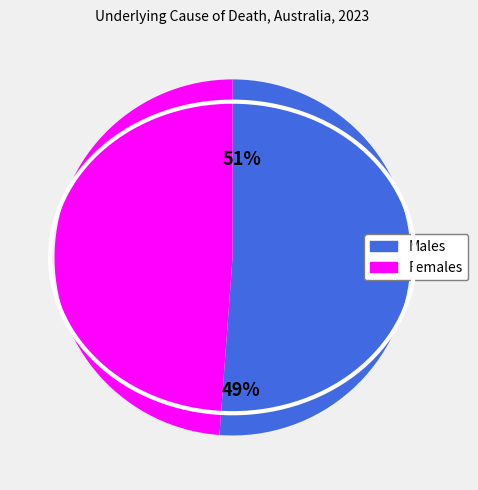

The Males slice represents 51% of the pie. True or false?

True